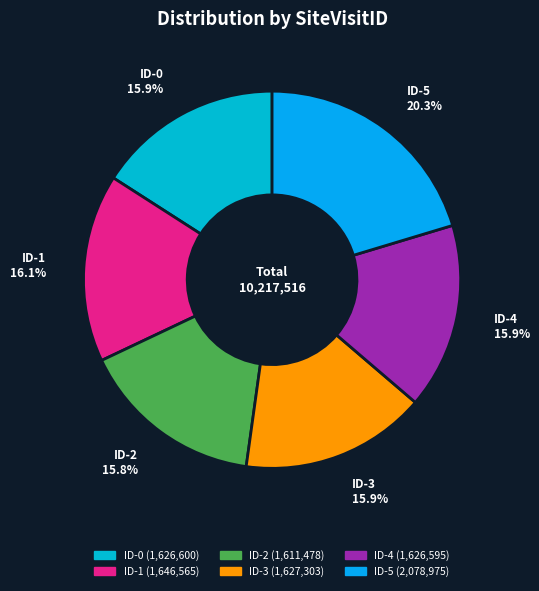

To the nearest percent, what portion does ID-1 represent?

16%